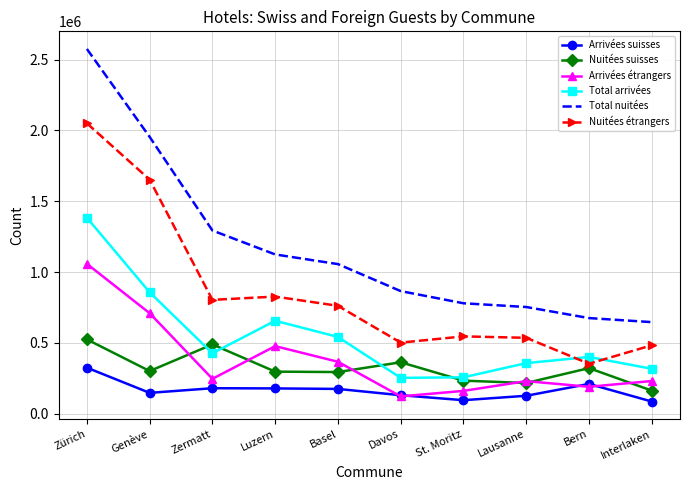

Which series has the widest spread of values?

Total nuitées